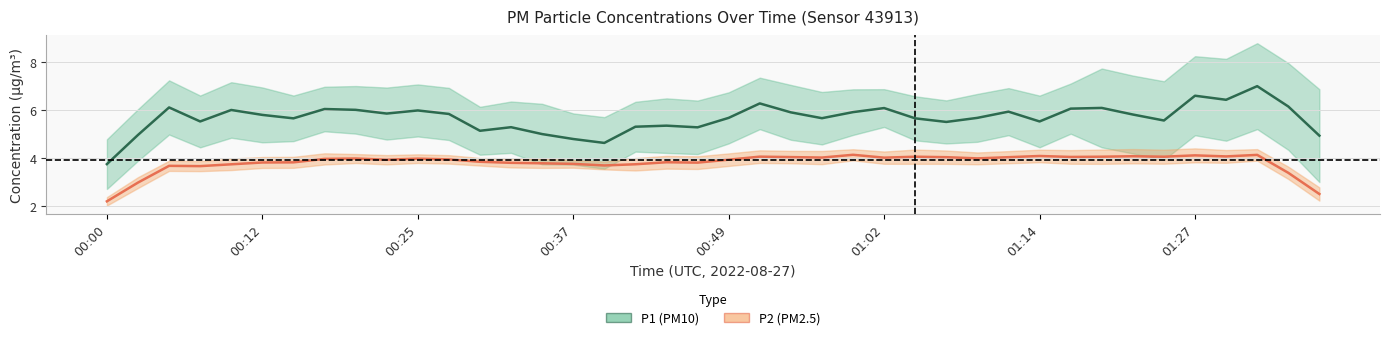

Which has a higher value, 15 or 19?

19